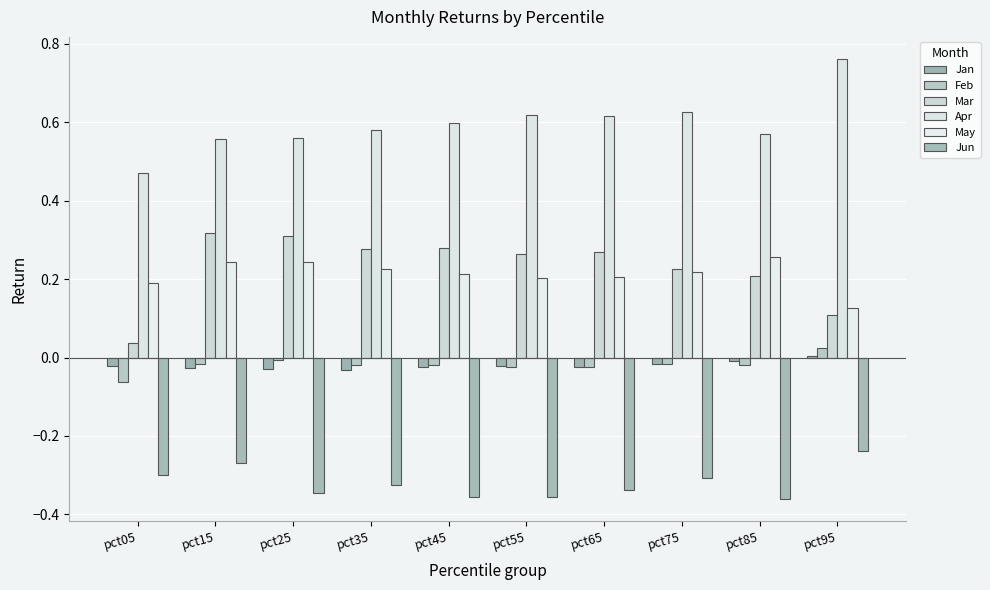

List the series in order of their peak value, highest first.

Apr, Mar, May, Feb, Jan, Jun